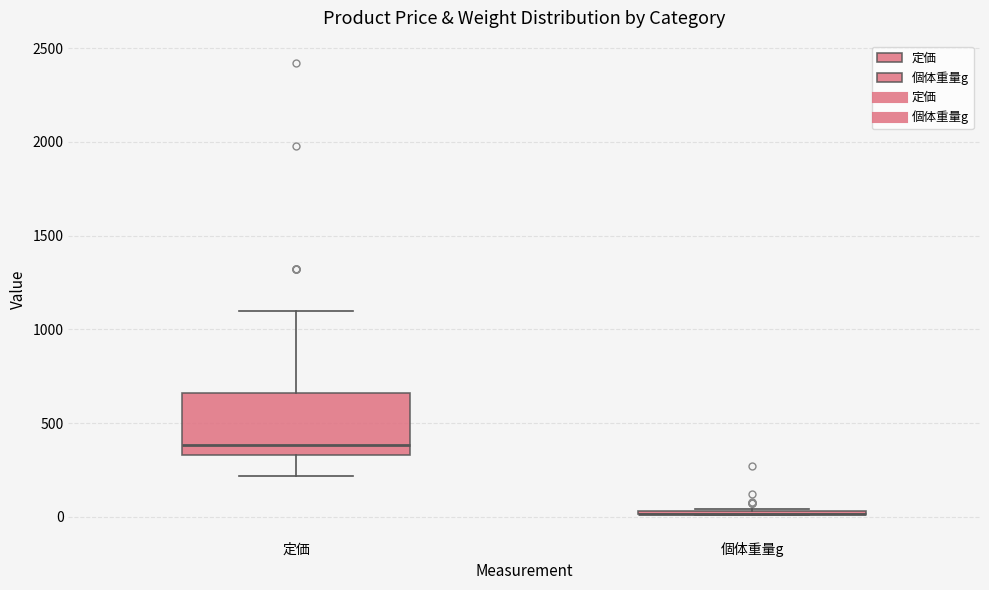

Reading left to right, transcribe this box plot: for each box, give where its median line is, the range the box spans, and where its two whiskers end, as read against the y-axis. The values are not printed on the chart, so give them approximately, as read against the axis.

定価: median 400, box 350 to 650, whiskers 200 to 1100
個体重量g: box collapsed to a line at 0, whiskers 0 to 50